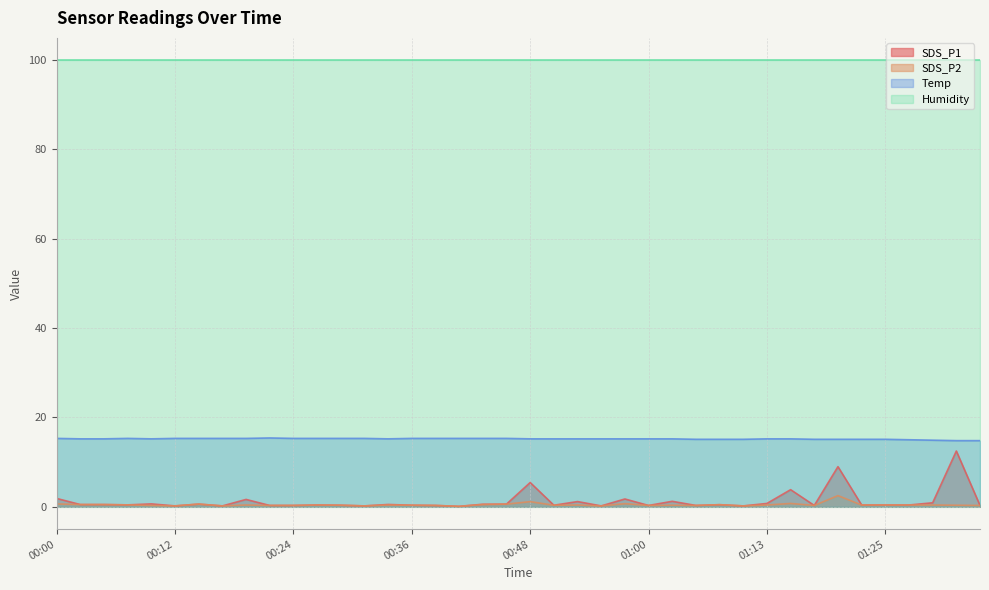

What is the minimum value for Humidity?

99.9